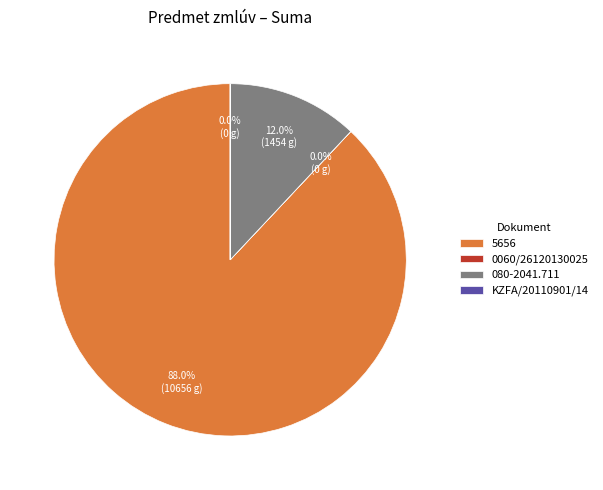

How much of the chart is everything except 5656?

12.0%